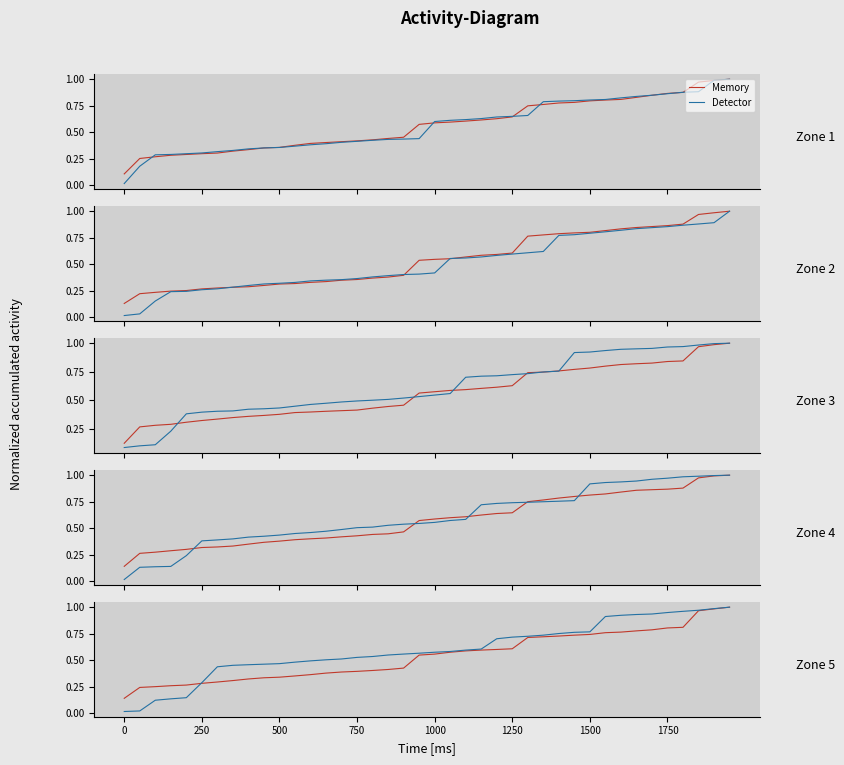

Is the value of Detector at 37 greater than the value of Memory at 11?

Yes